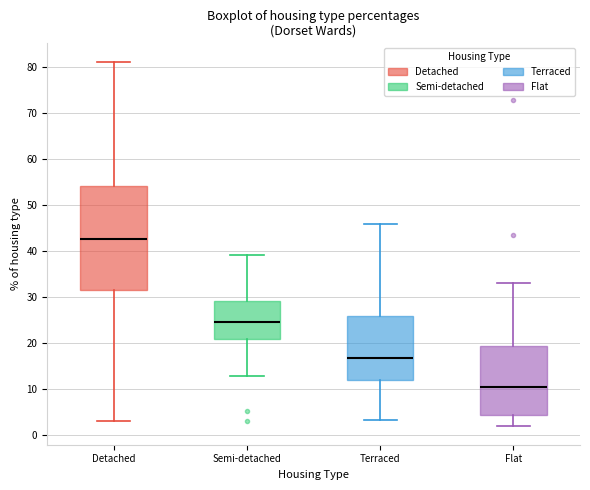

Where is the lower edge of the box for Detached on the y-axis? The values are not printed on the chart, so give them approximately, as read against the axis.

31